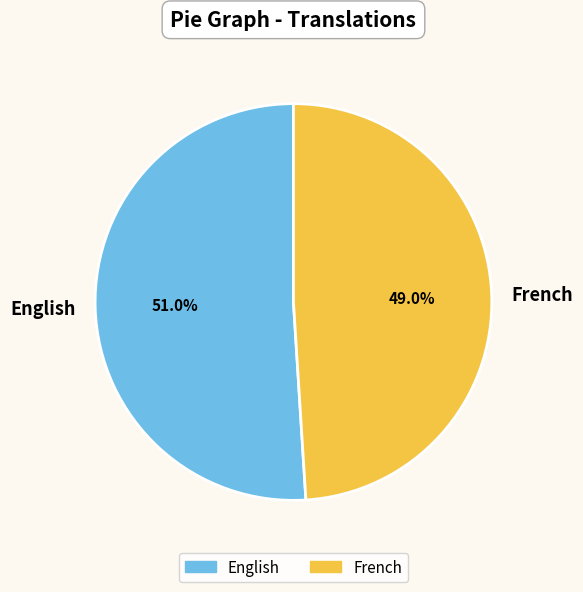

Rank the categories by value from highest to lowest.

English, French